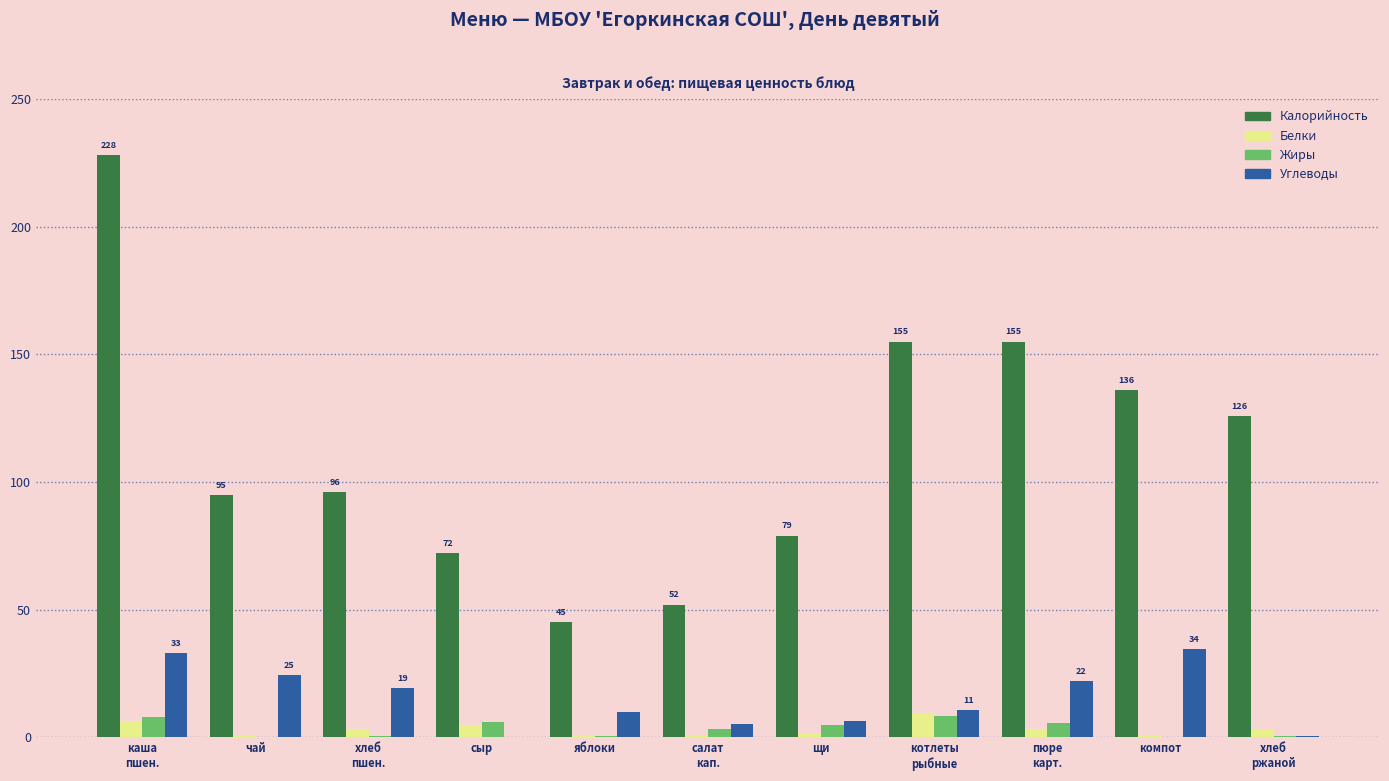

The value of Калорийность at чай is 95.0. True or false?

True